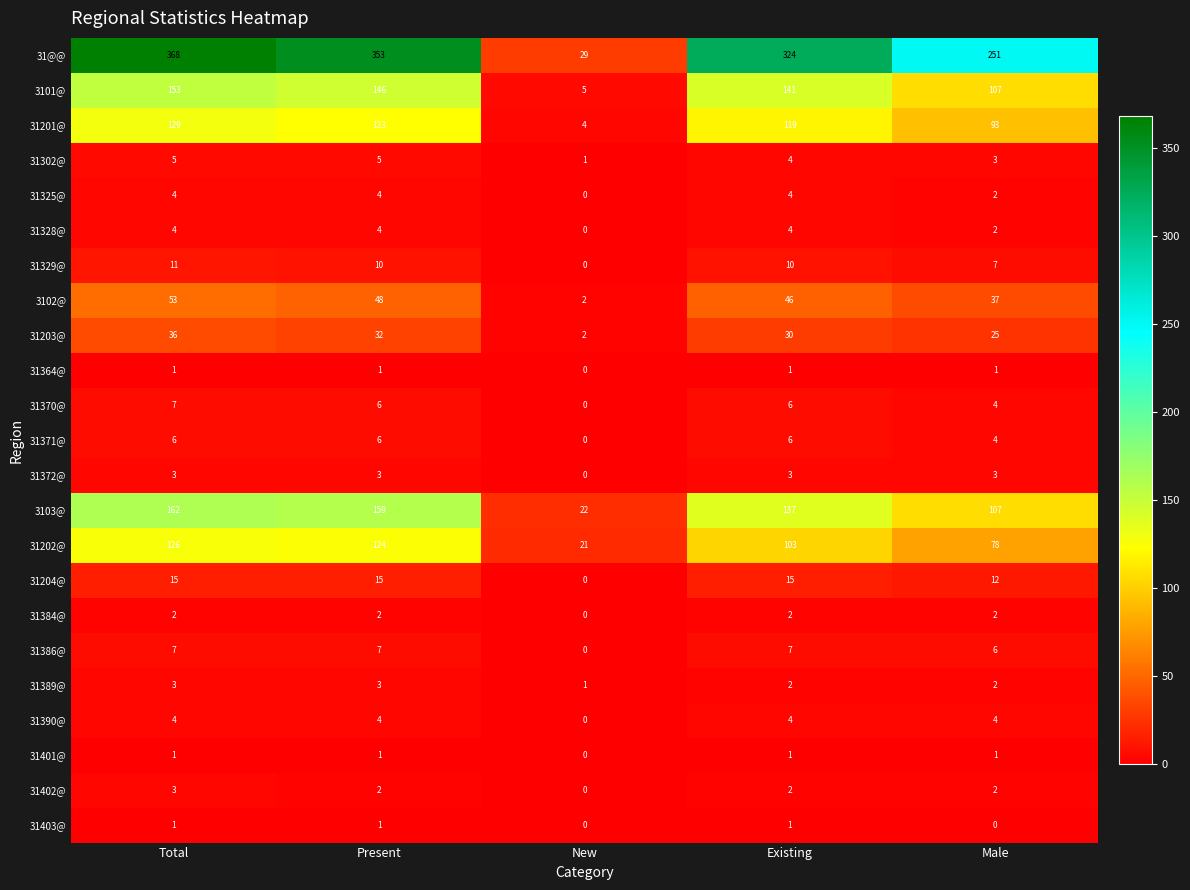

What is the difference between the highest and lowest values at Present?

352